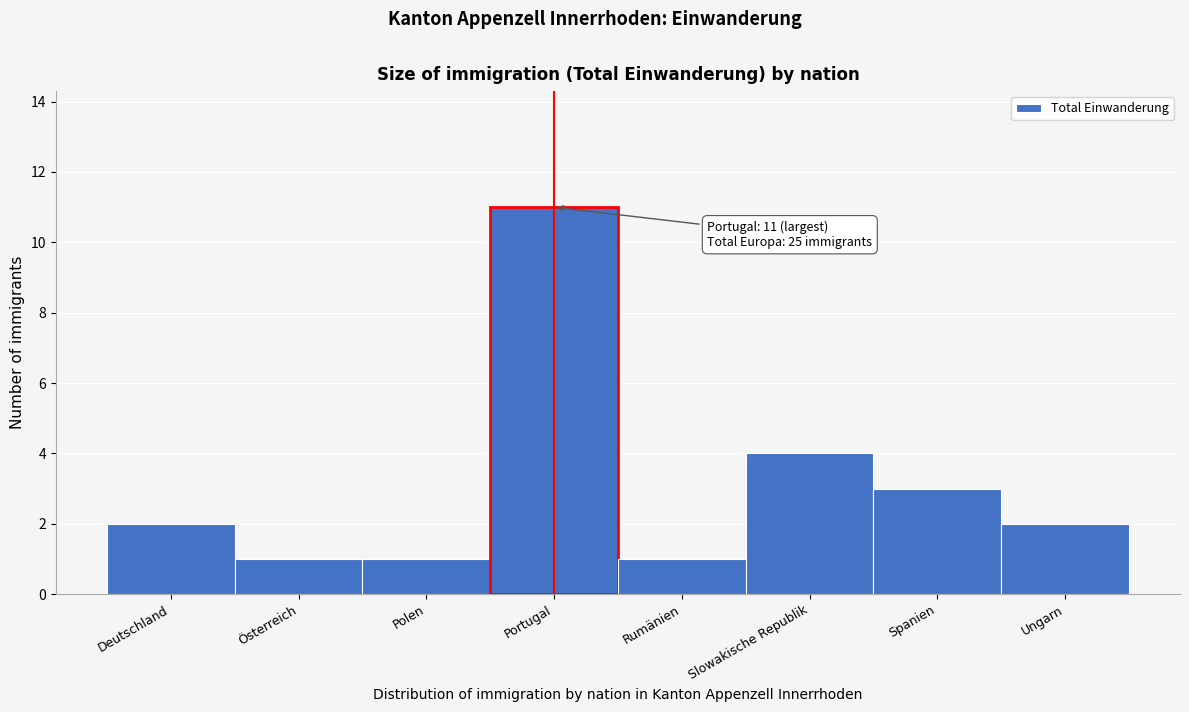

Reading left to right, transcribe all the data shown in this chart.

2	1	1	11	1	4	3	2